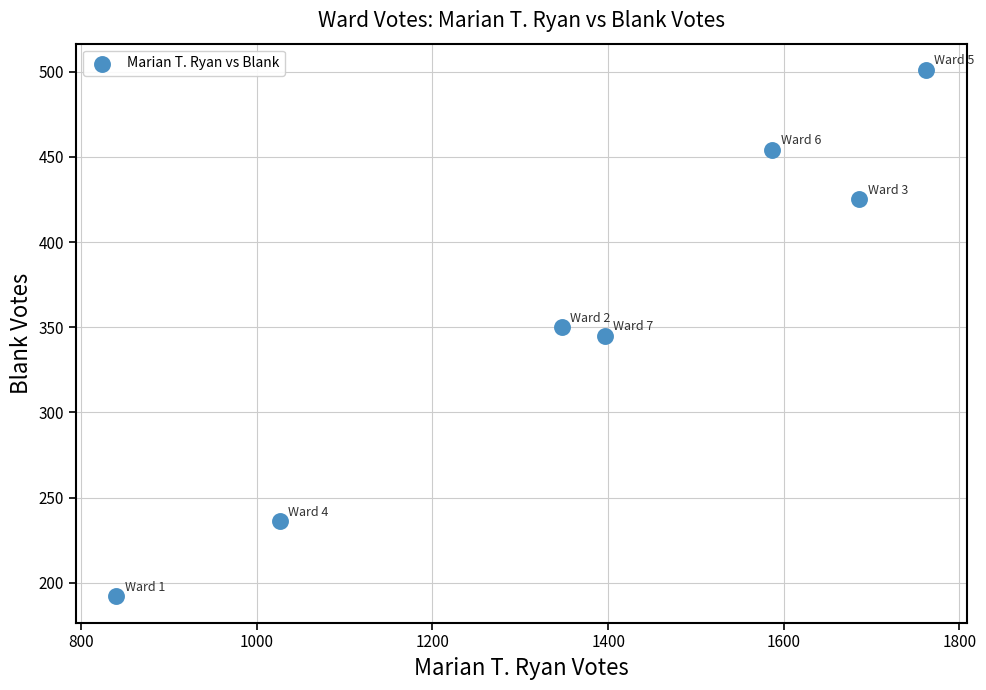

What is the range of X values (max minus min)?

922